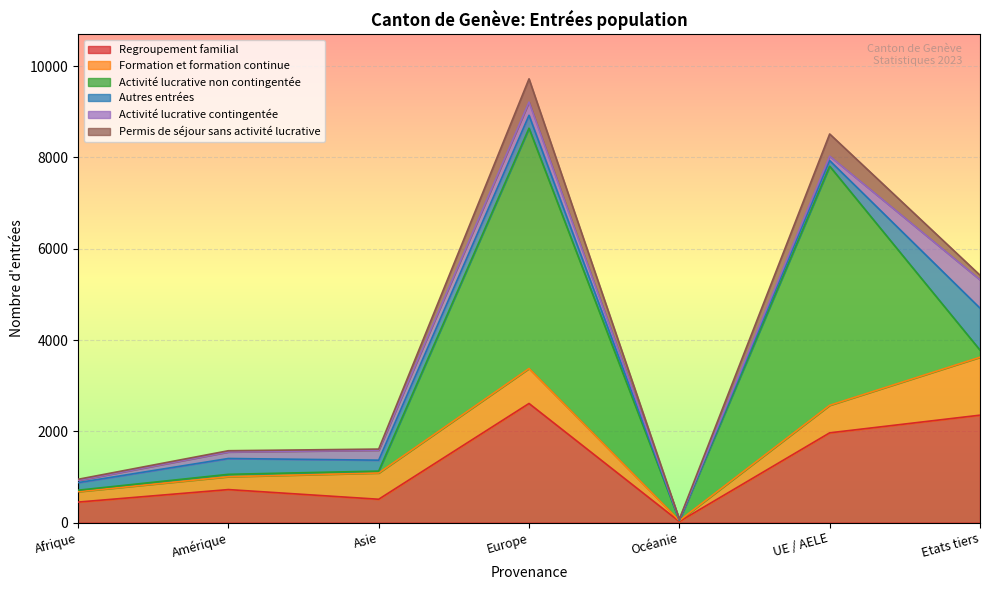

List the series in order of their peak value, highest first.

Activité lucrative non contingentée, Regroupement familial, Formation et formation continue, Autres entrées, Activité lucrative contingentée, Permis de séjour sans activité lucrative